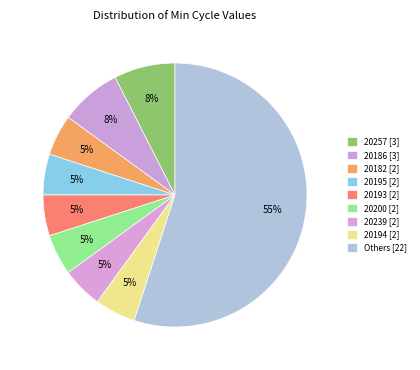

Count the number of slices in the pie.

9